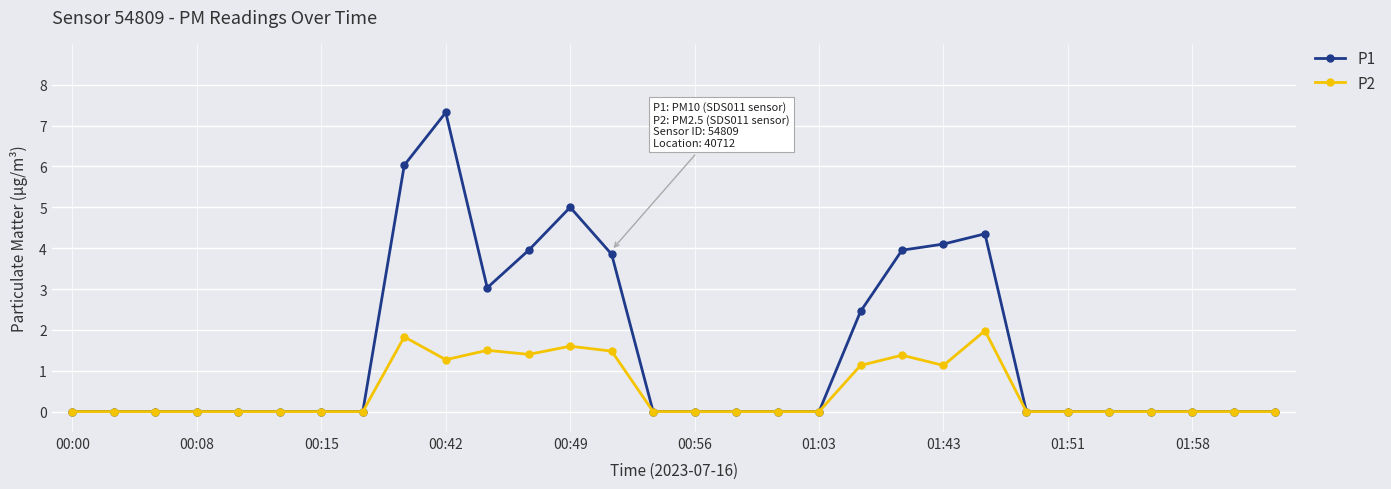

True or false: P1 has more than 0 points higher than both neighbors.

True